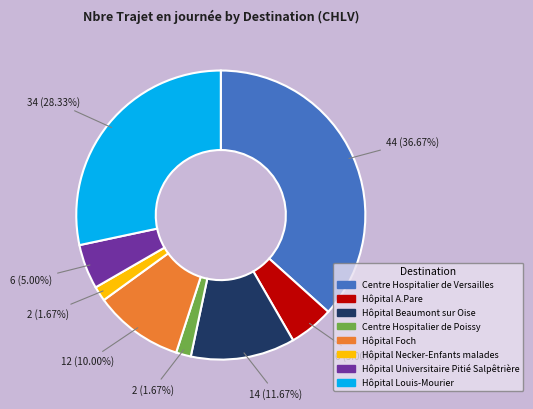

How many slices are in this pie chart?

8